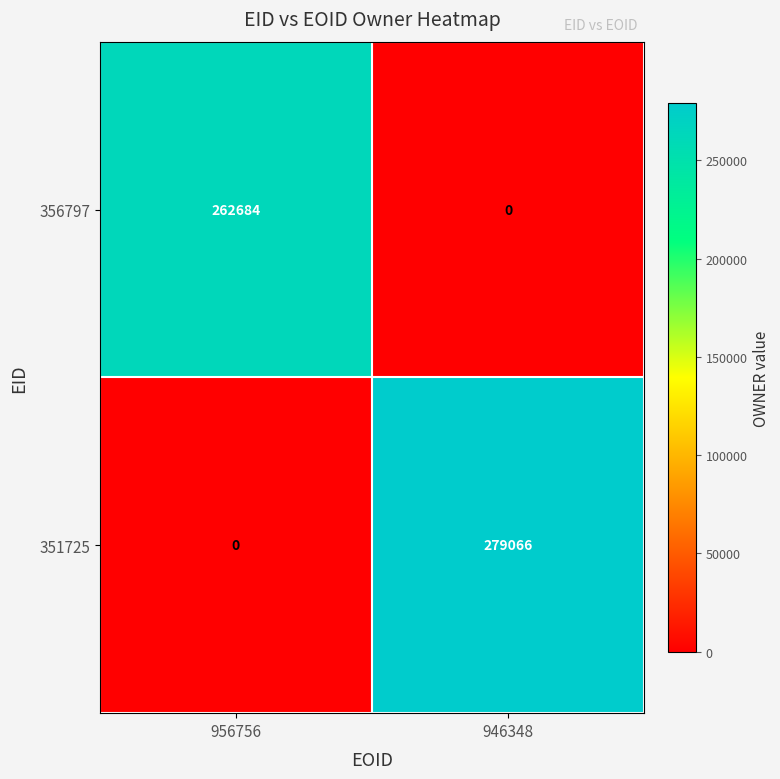

How many series are shown in this chart?

2